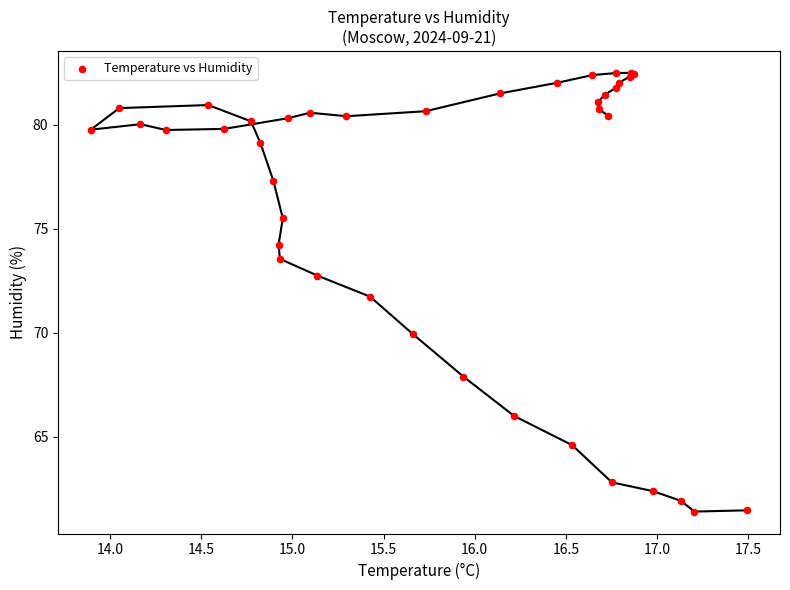

What Y value in the scatter plot is closest to 71?

71.7